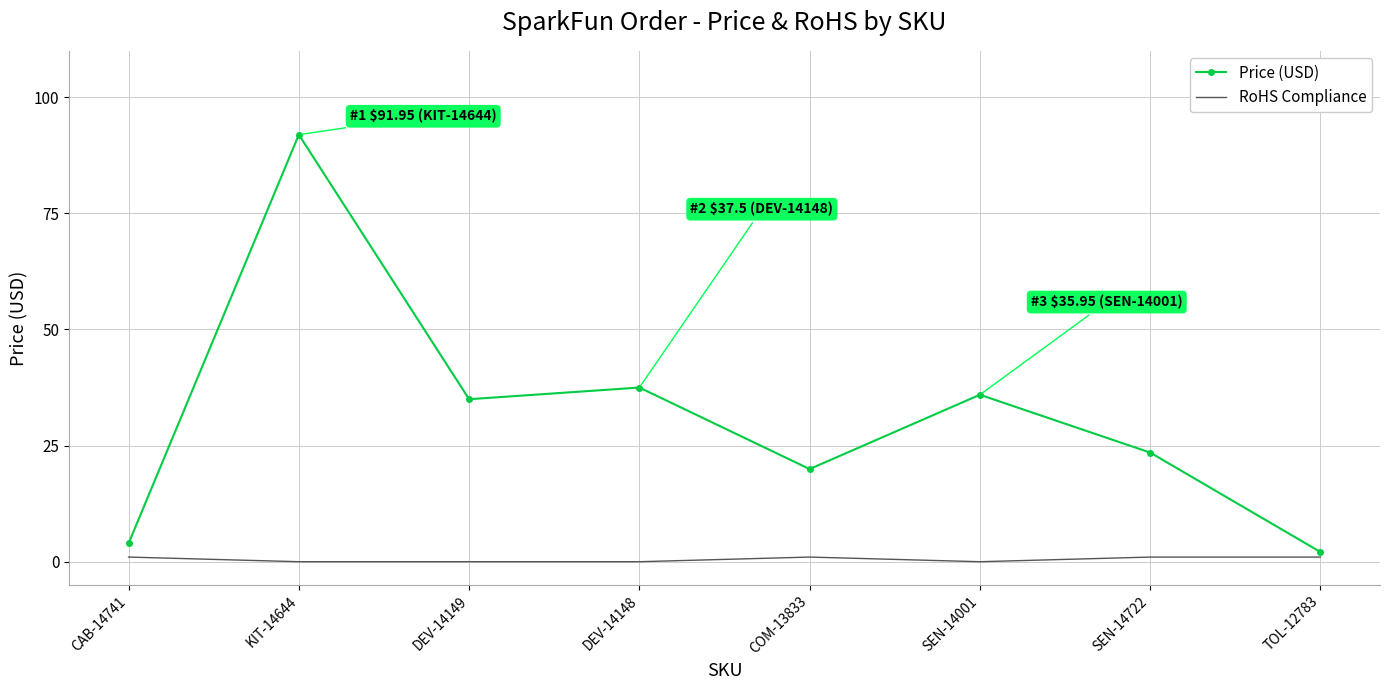

At which label does Price (USD) reach its peak?

KIT-14644